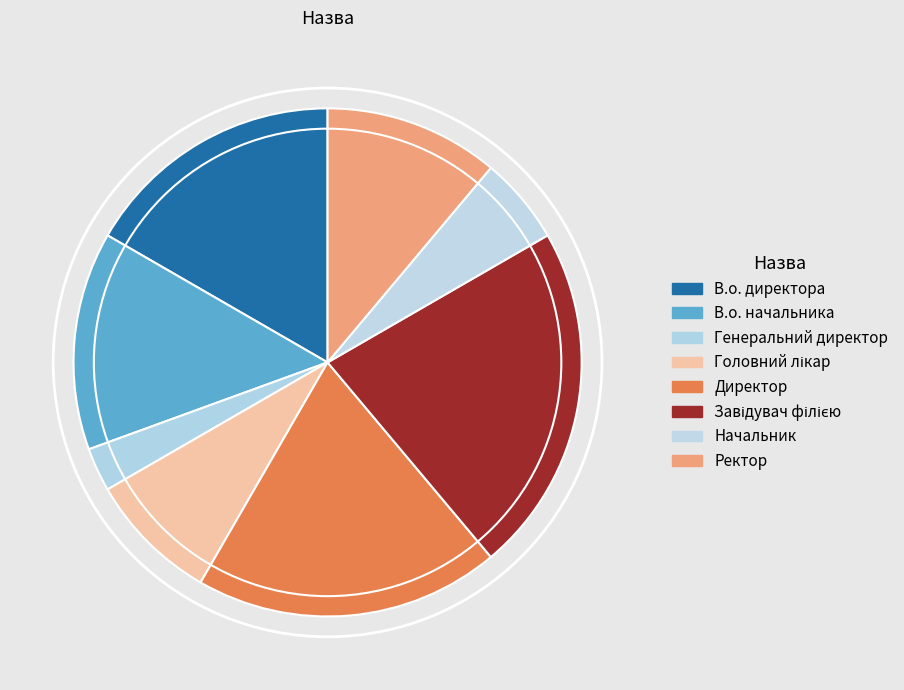

What percentage is the В.о. директора slice, to the nearest percent?

17%